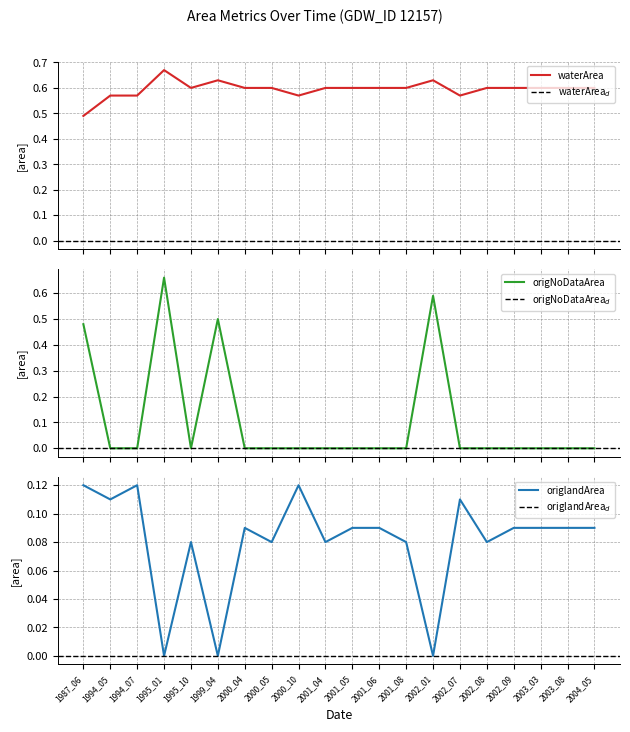

How many lines are shown in the chart?

3